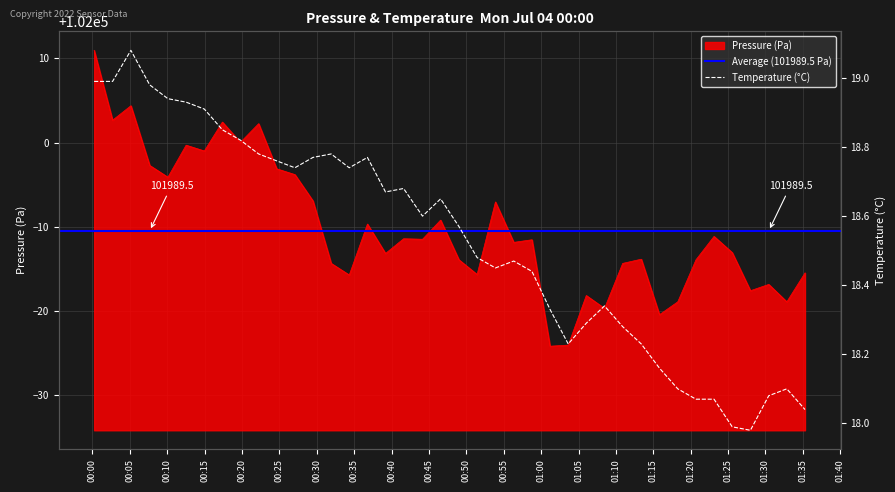

What is the spread (max minus min) of values at 2022-07-04T00:22:13?

101983.5